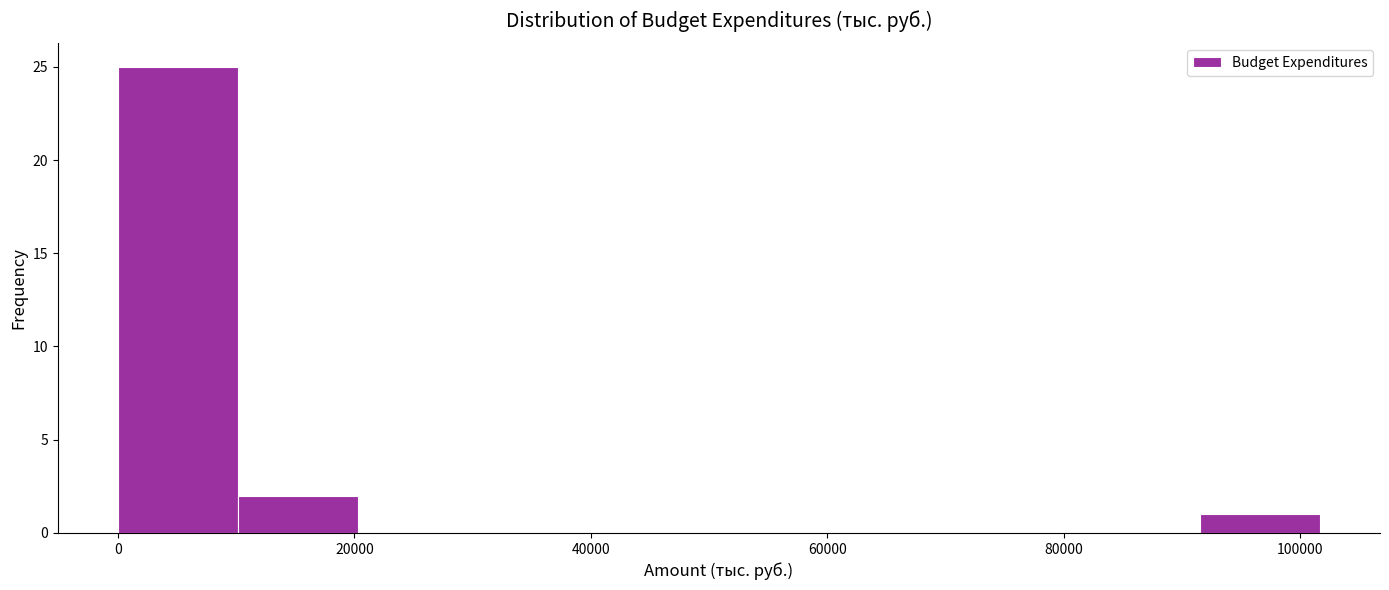

Reading left to right, transcribe this chart: for each bar, give the range it covers on the x-axis and its height. Neither the bar edges nor the heights are printed on the chart, so give them approximately, as read against the axes.

0 to 10000: 25
10000 to 20000: 2
20000 to 30000: 0
30000 to 40000: 0
40000 to 50000: 0
50000 to 60000: 0
60000 to 72000: 0
72000 to 82000: 0
82000 to 92000: 0
92000 to 102000: 1